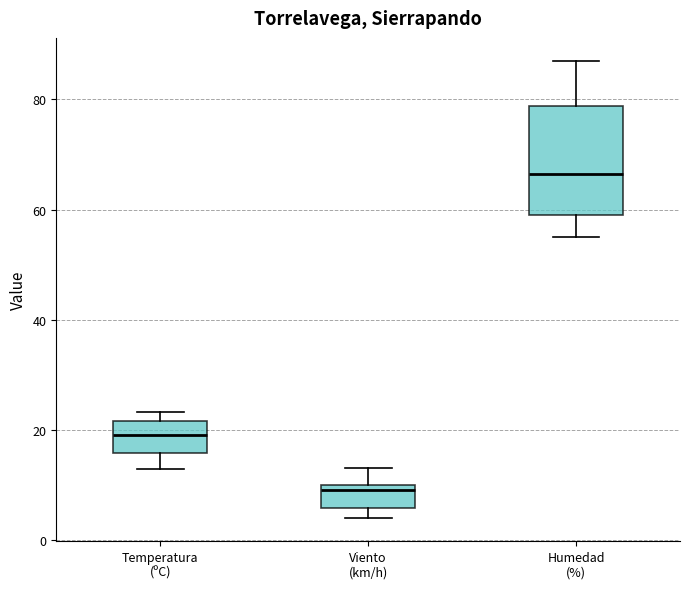

Where does the upper whisker of the box for Viento (km/h) end on the y-axis? The values are not printed on the chart, so give them approximately, as read against the axis.

14